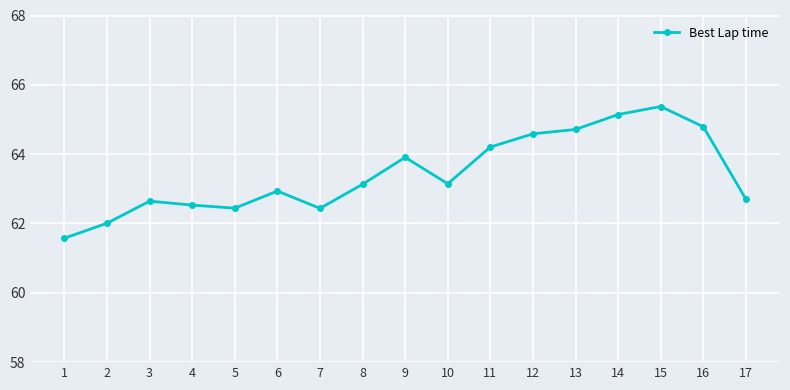

What is the difference between the values at 8 and 9?

0.8